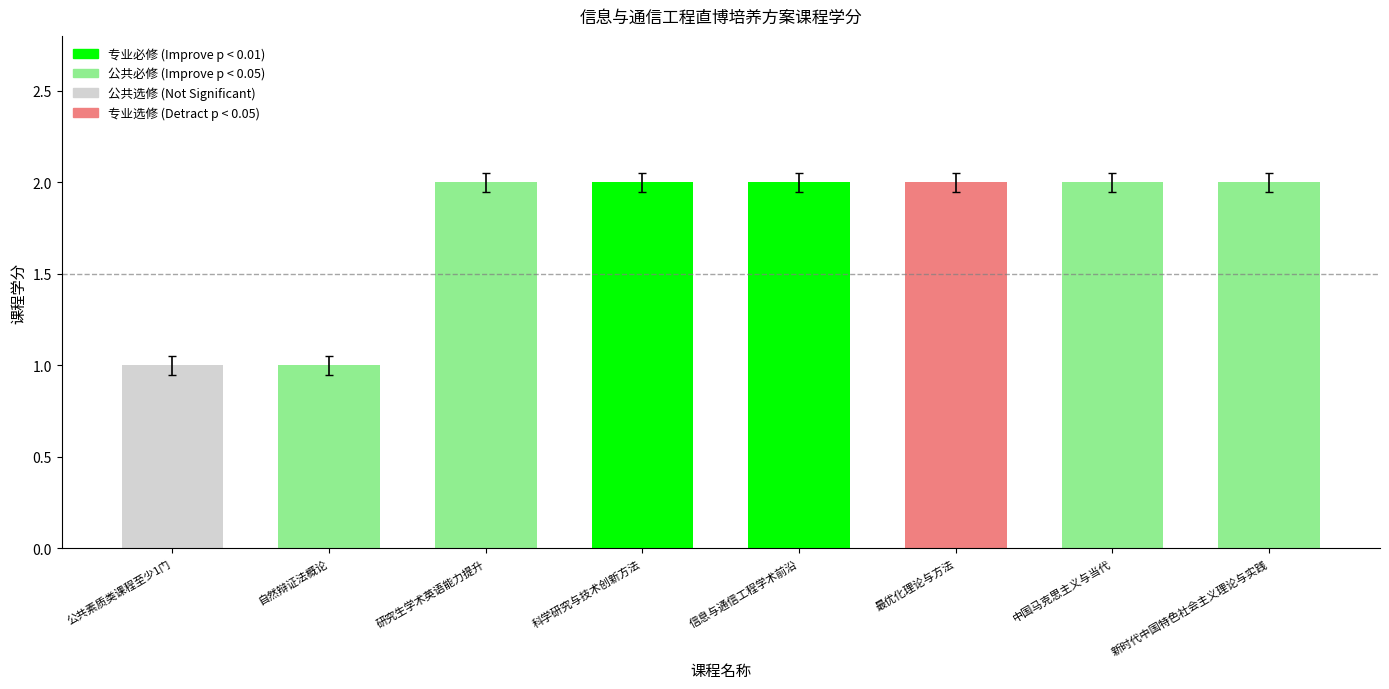

What is the ratio of the value at 信息与通信工程学术前沿 to the value at 公共素质类课程至少1门?

2.0